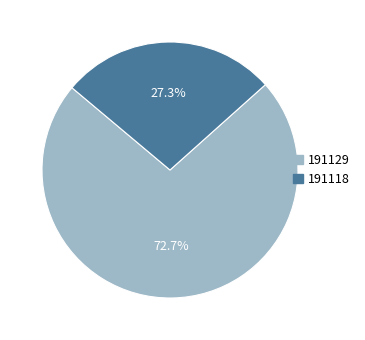

What is the ratio of the value at 191129 to the value at 191118?

2.7